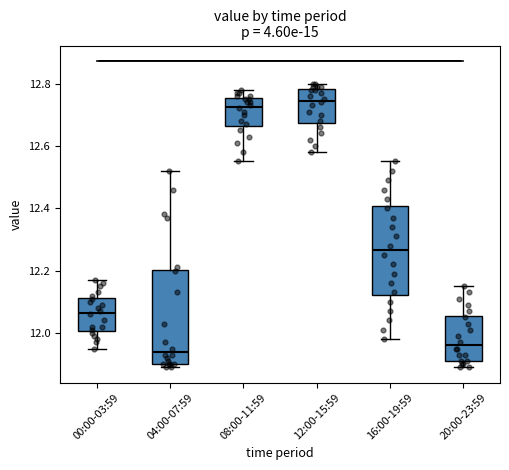

Reading left to right, read every box against the y-axis: the position of its median line, the range the box covers, and the ends of its whiskers. The values are not printed on the chart, so give them approximately, as read against the axis.

00:00-03:59: median 12.06, box 12.00 to 12.12, whiskers 11.96 to 12.18
04:00-07:59: median 11.94, box 11.90 to 12.20, whiskers 11.90 (just below the box's lower edge) to 12.52
08:00-11:59: median 12.72, box 12.66 to 12.76, whiskers 12.56 to 12.78
12:00-15:59: median 12.74, box 12.68 to 12.78, whiskers 12.58 to 12.80
16:00-19:59: median 12.26, box 12.12 to 12.40, whiskers 11.98 to 12.56
20:00-23:59: median 11.96, box 11.92 to 12.06, whiskers 11.90 to 12.16